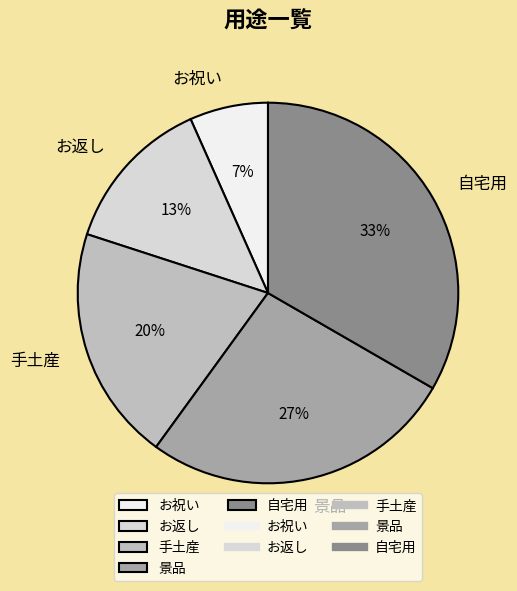

To the nearest percent, what is the difference between the 手土産 and 自宅用 slice percentages?

13%